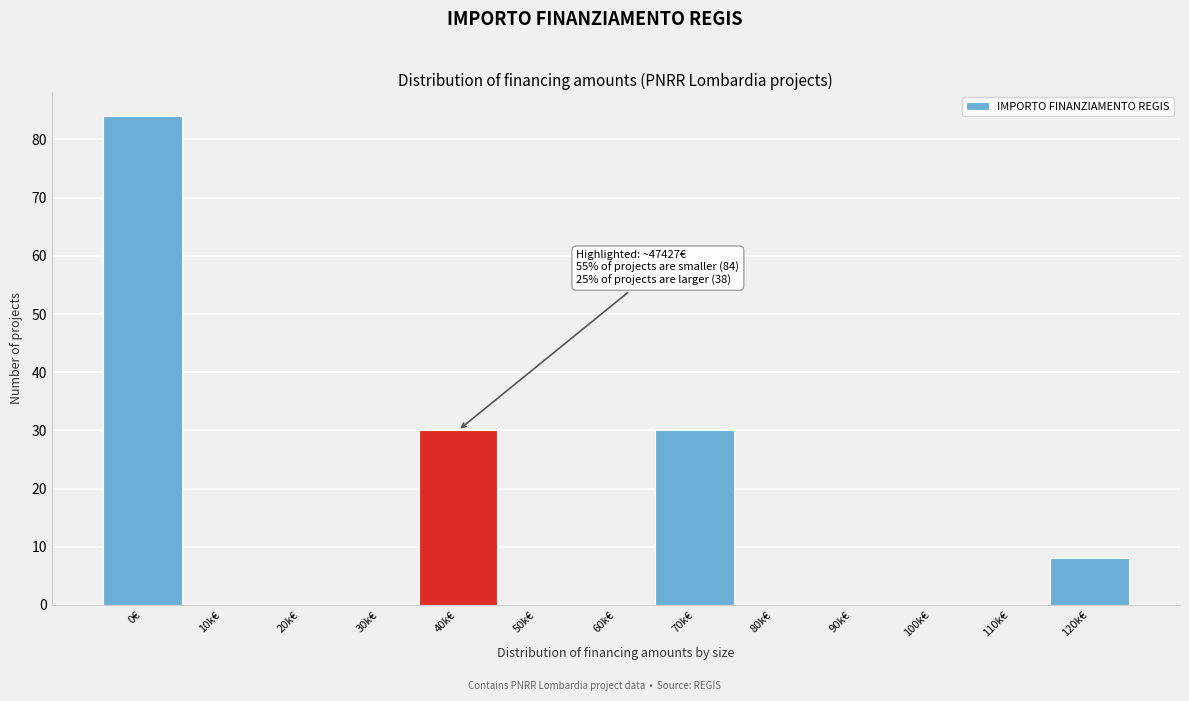

Reading left to right, extract all data points from this chart.

0€=84	10k€=0	20k€=0	30k€=0	40k€=30	50k€=0	60k€=0	70k€=30	80k€=0	90k€=0	100k€=0	110k€=0	120k€=8